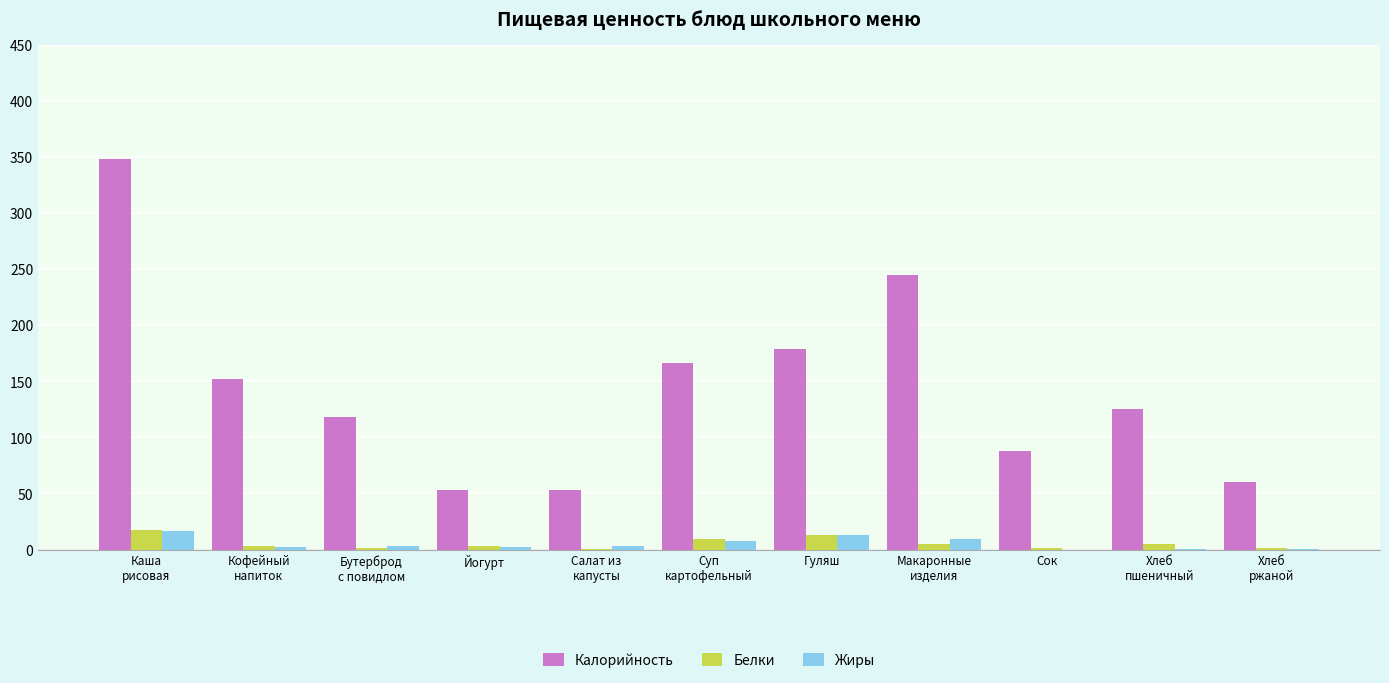

The Калорийность series shows 179.0 at Гуляш. True or false?

True